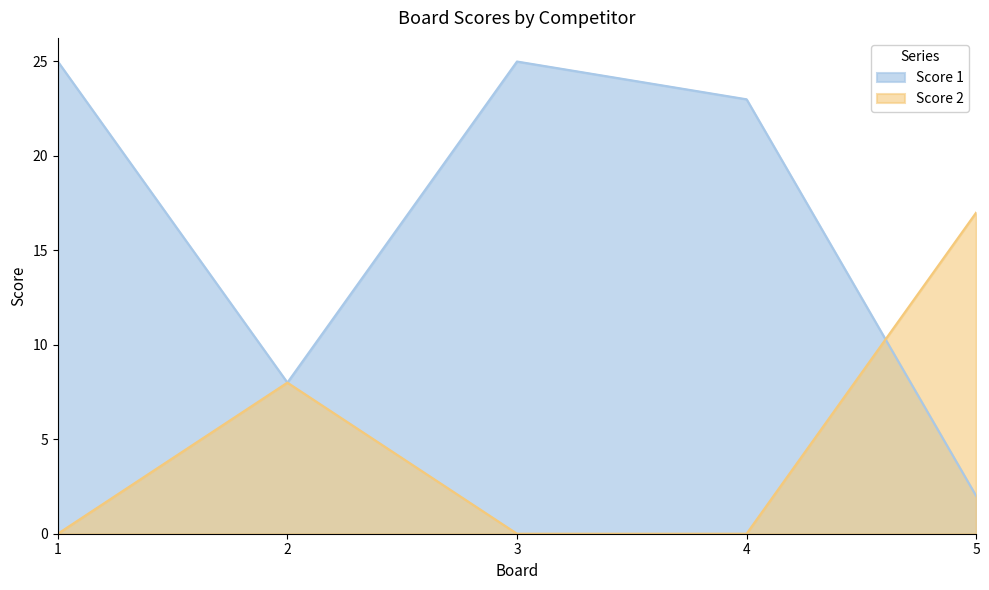

How many data points in Score 1 are above 23?

2